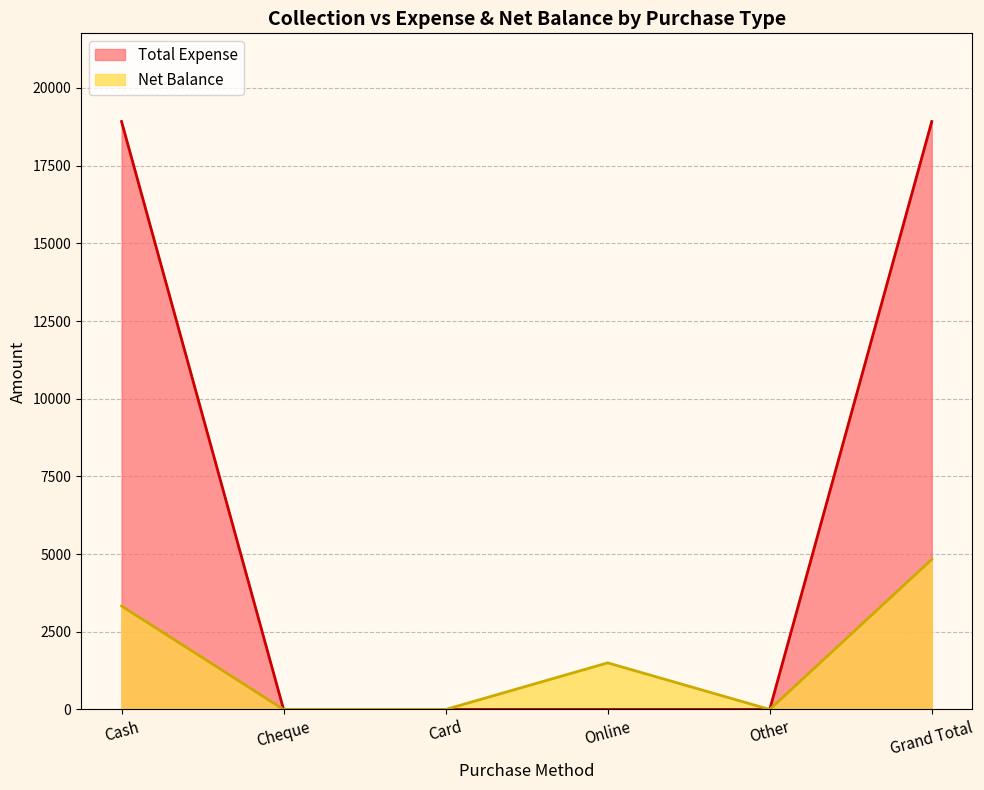

How many values in the Total Expense series exceed 0?

2